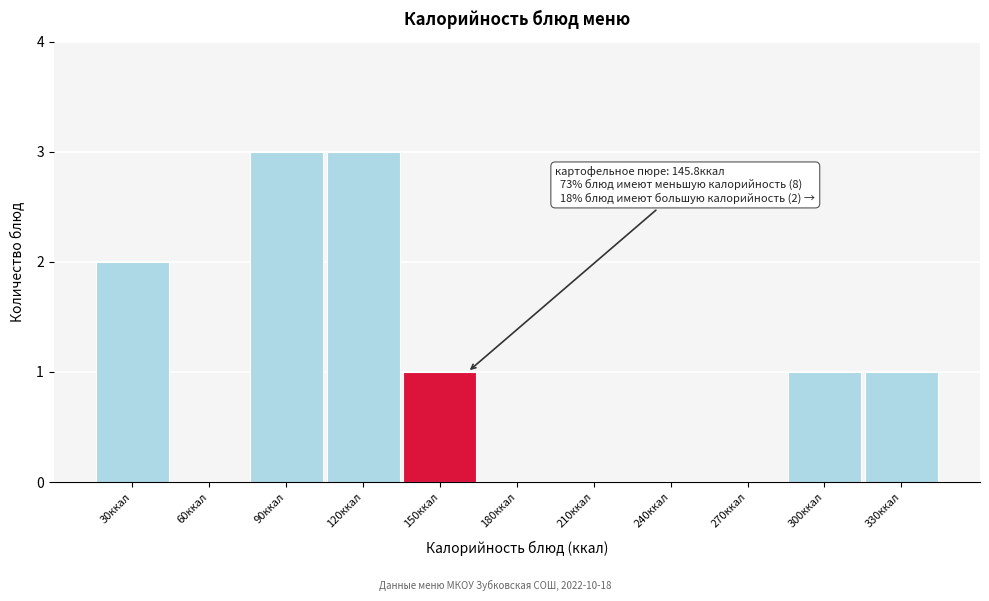

Reading left to right, what are all the values shown in this chart?

30ккал=2	60ккал=0	90ккал=3	120ккал=3	150ккал=1	180ккал=0	210ккал=0	240ккал=0	270ккал=0	300ккал=1	330ккал=1